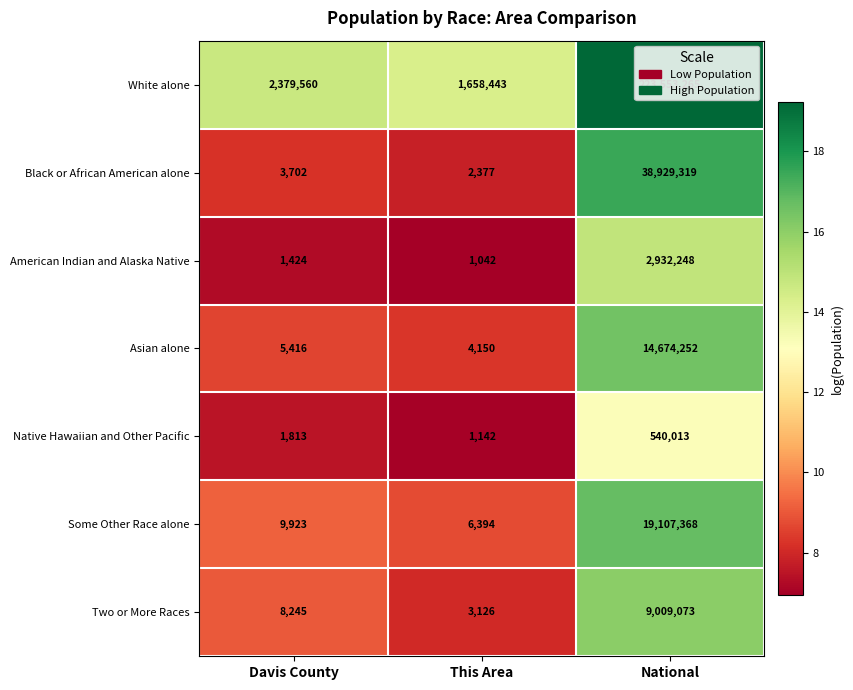

What is the difference between the highest and lowest values at This Area?

1657401